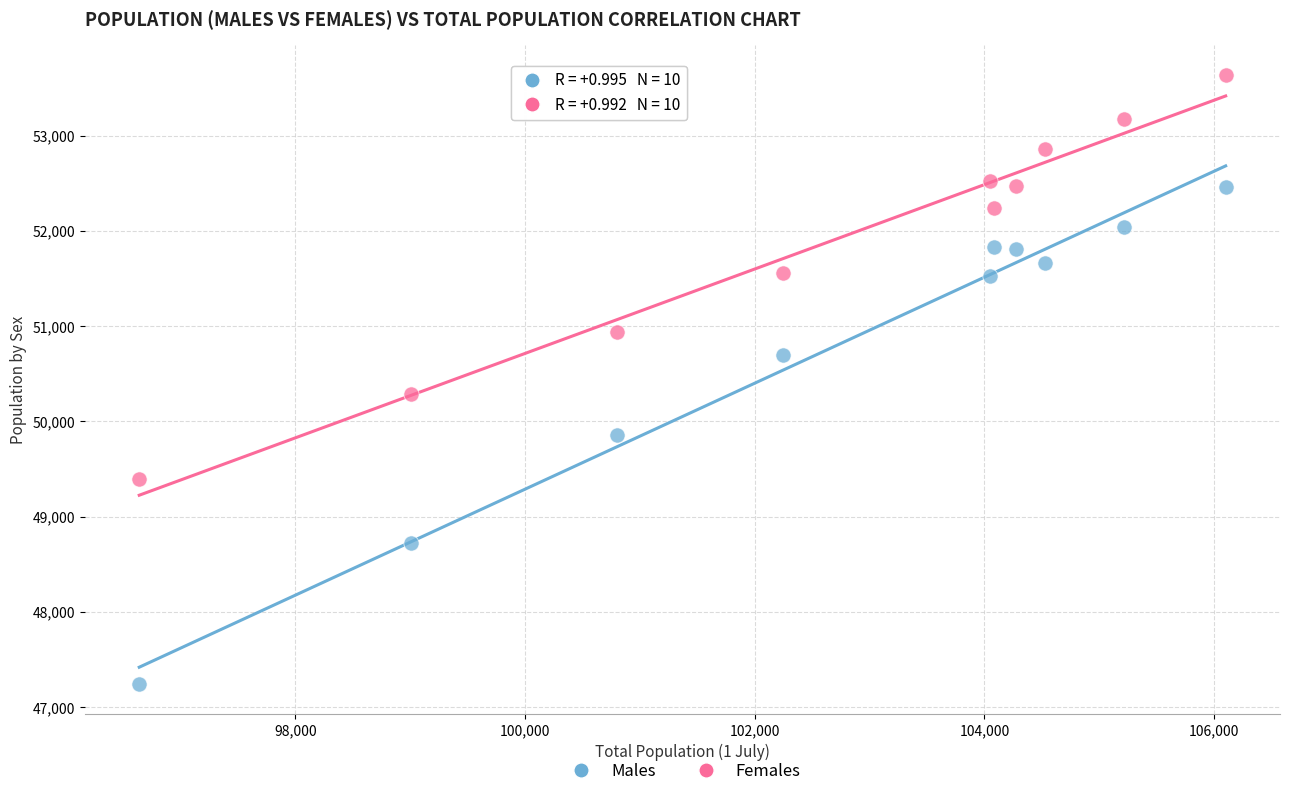

Which series contains the highest Y value?

Females